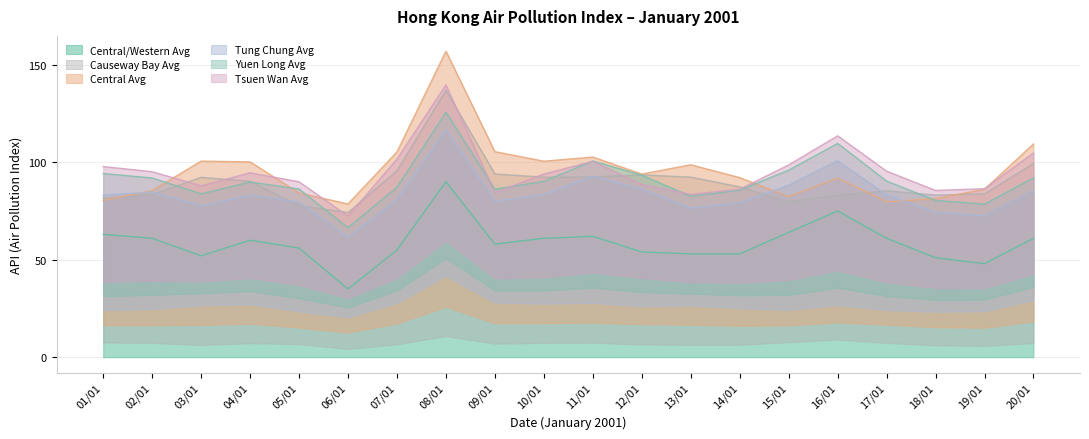

What position from the right is 09/01?

12